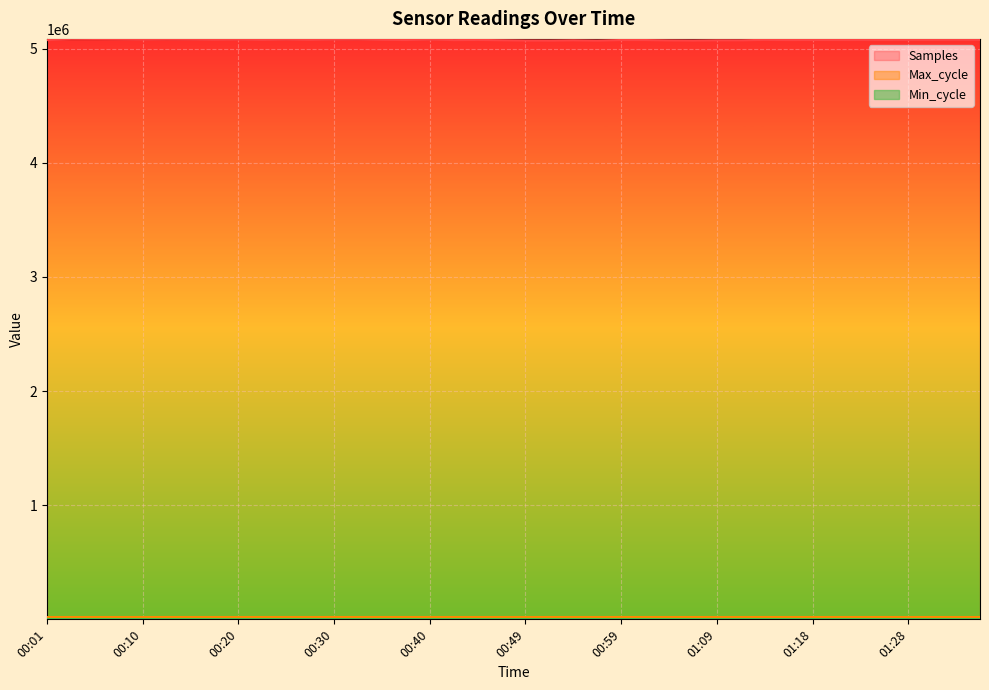

Is it true that Samples equals 5084993 at 00:03?

True